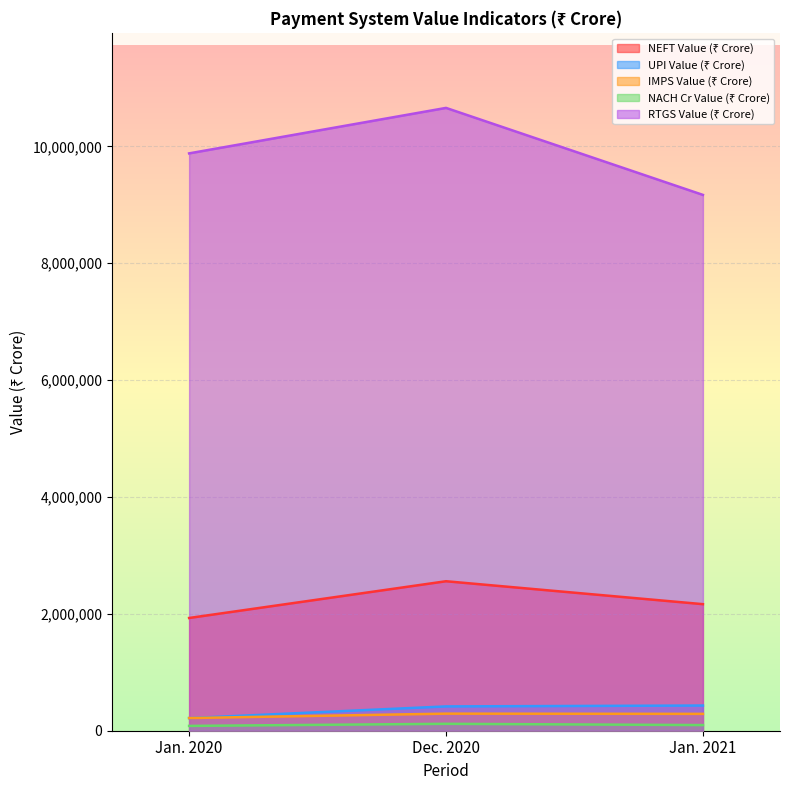

Read the RTGS Value (₹ Crore) value at Dec. 2020, to the nearest 50.

10659100